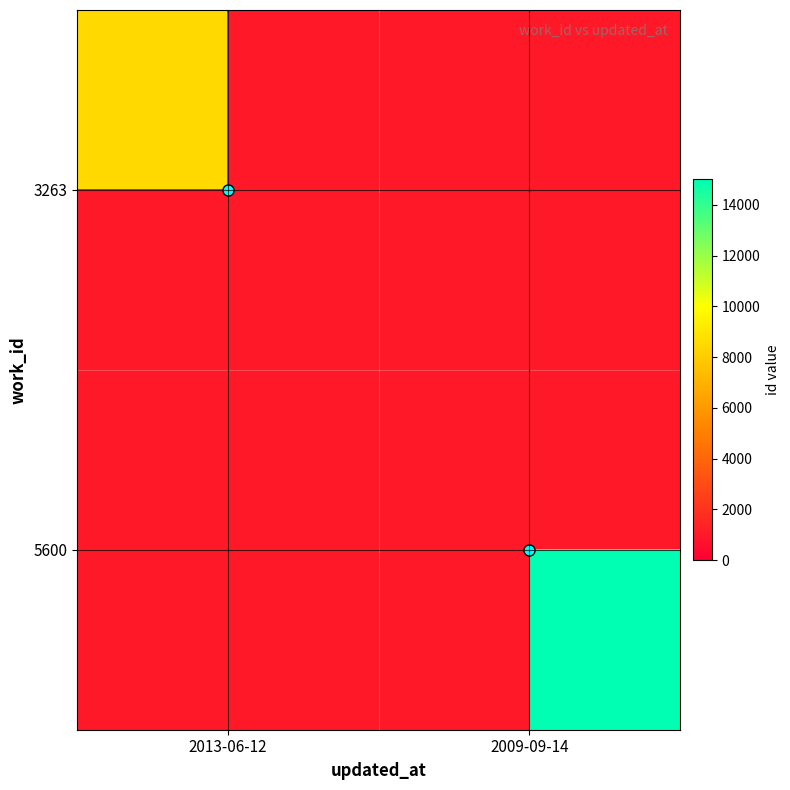

At 2009-09-14, list the series in order from smallest to largest.

3263, 5600